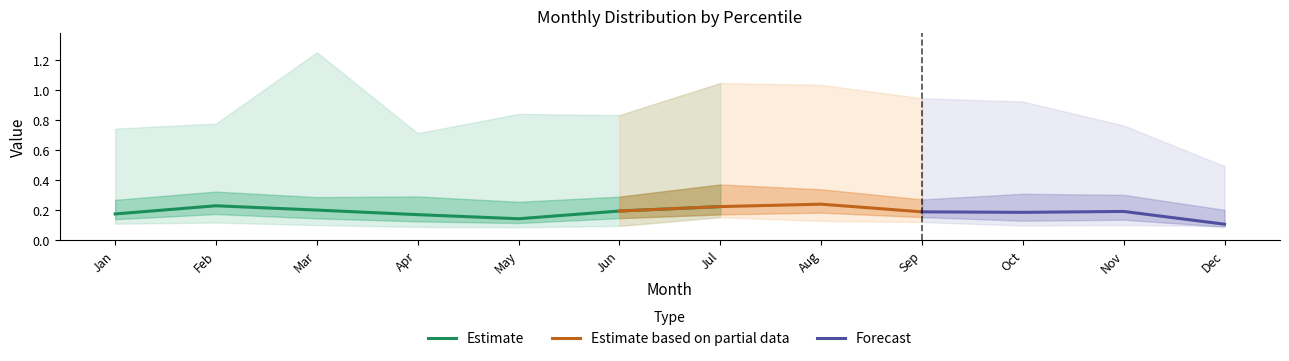

Which has a higher value, Sep or Nov?

Sep